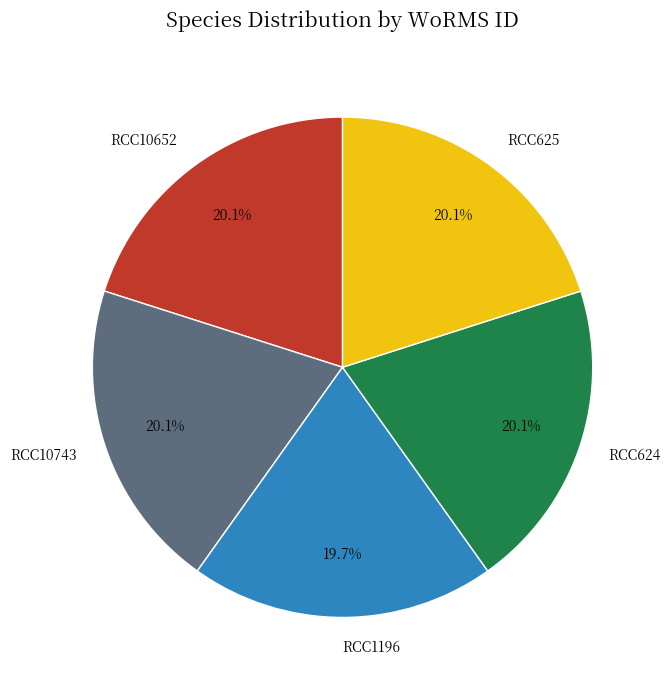

Is there any slice that represents more than half of the pie?

No